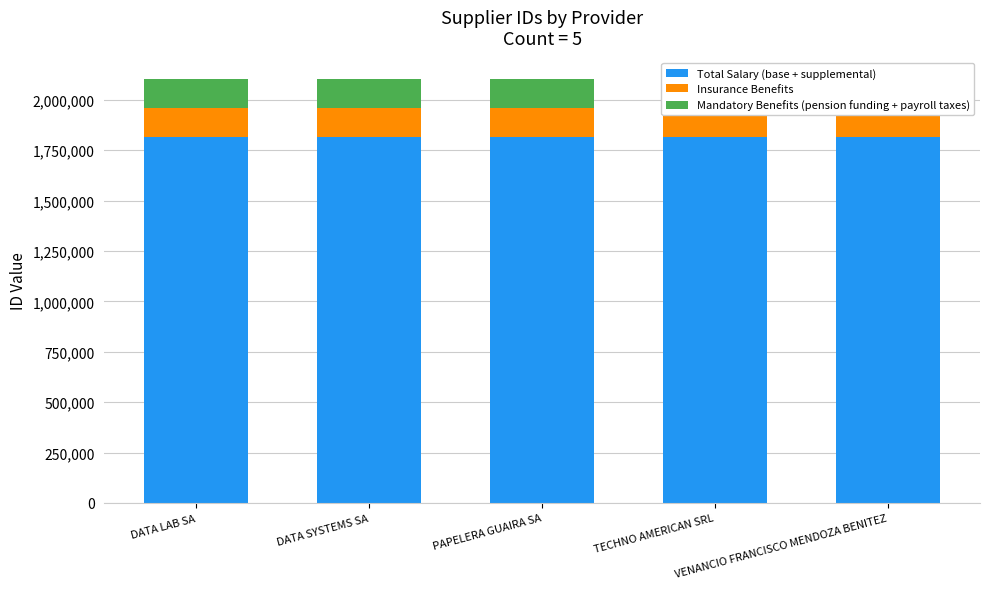

Is it true that Total Salary (base + supplemental) equals 2761299.0 at DATA SYSTEMS SA?

False